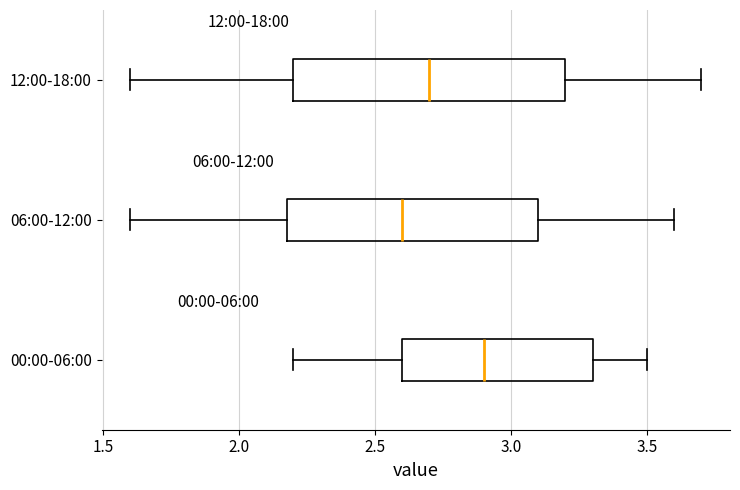

Reading bottom to top, read every box against the x-axis: the position of its median line, the range the box covers, and the ends of its whiskers. The values are not printed on the chart, so give them approximately, as read against the axis.

00:00-06:00: median 2.9, box 2.6 to 3.3, whiskers 2.2 to 3.5
06:00-12:00: median 2.6, box 2.2 to 3.1, whiskers 1.6 to 3.6
12:00-18:00: median 2.7, box 2.2 to 3.2, whiskers 1.6 to 3.7